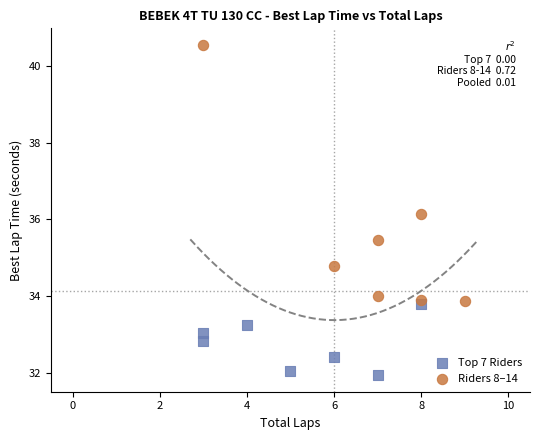

Which series contains the lowest Y value?

Top 7 Riders